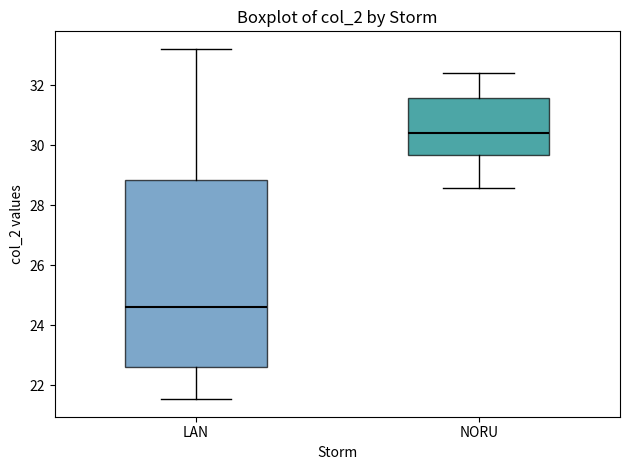

Which box is the tallest, from its lower edge to its upper edge?

LAN